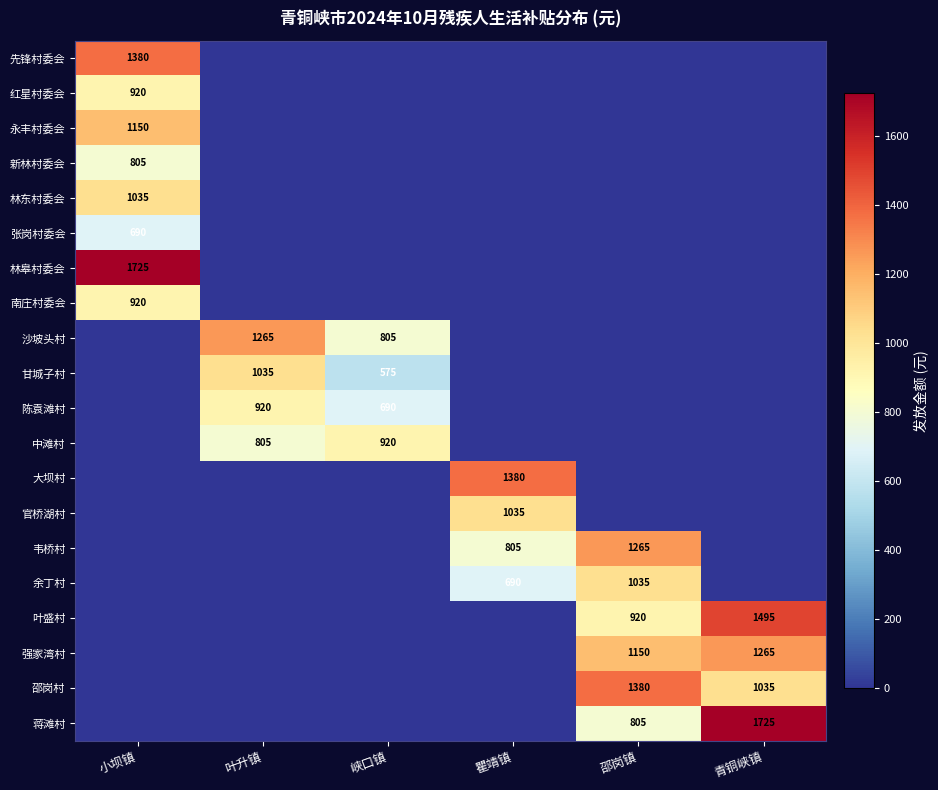

How many values in the 林东村委会 series exceed 0?

1